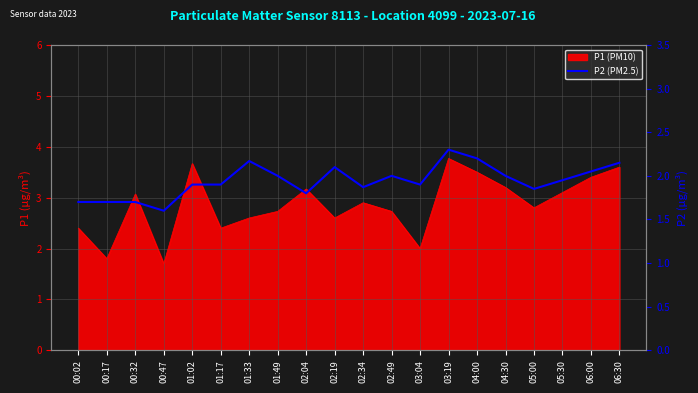

True or false: the data shows 3.0 at 03:04.

False